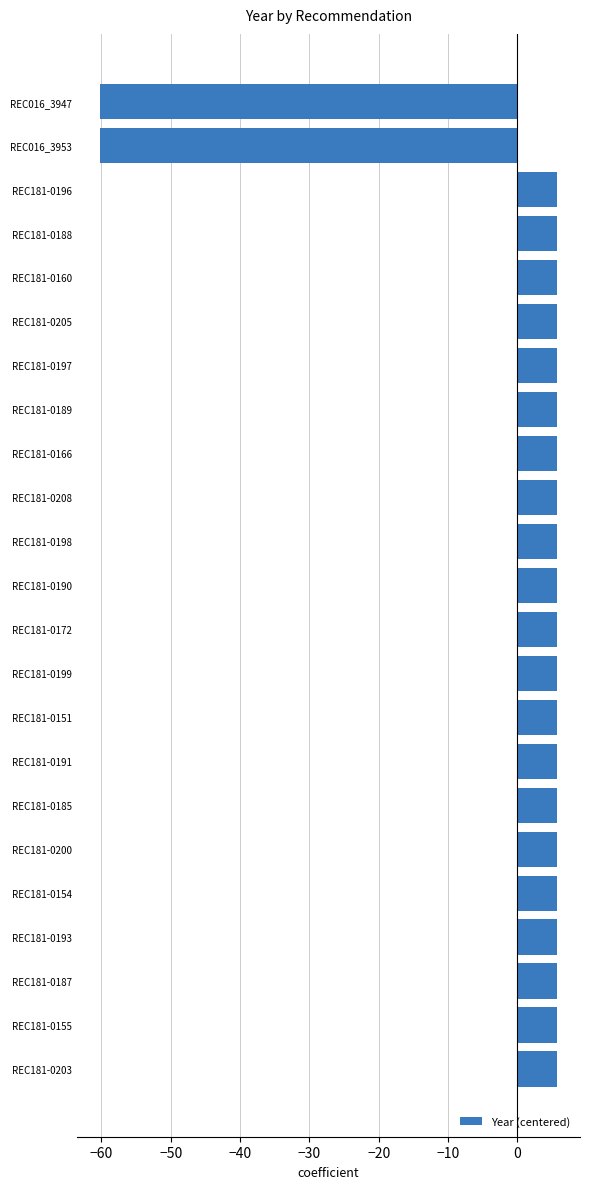

Reading bottom to top, transcribe all the data shown in this chart.

5.7	5.7	5.7	5.7	5.7	5.7	5.7	5.7	5.7	5.7	5.7	5.7	5.7	5.7	5.7	5.7	5.7	5.7	5.7	5.7	5.7	-60.3	-60.3